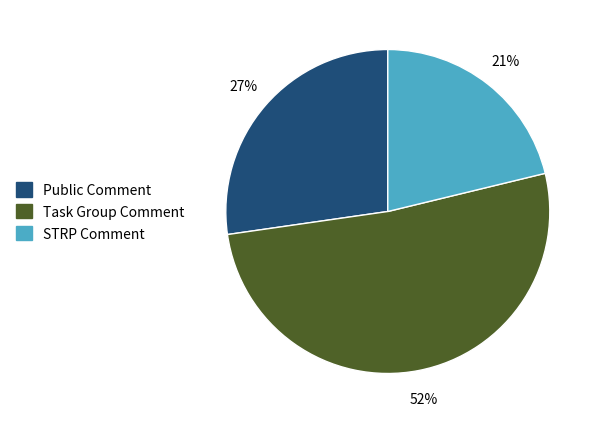

Rank the categories by value from highest to lowest.

Task Group Comment, Public Comment, STRP Comment